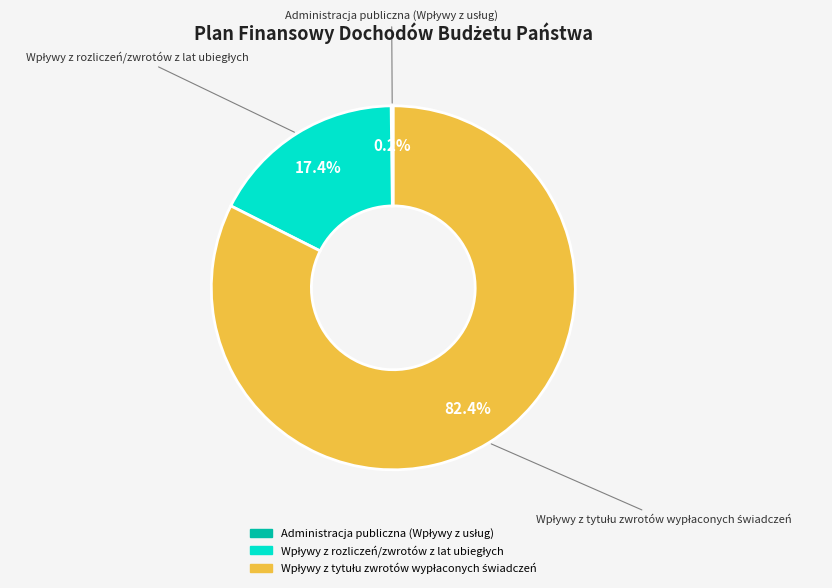

Does any single category account for the majority?

Yes